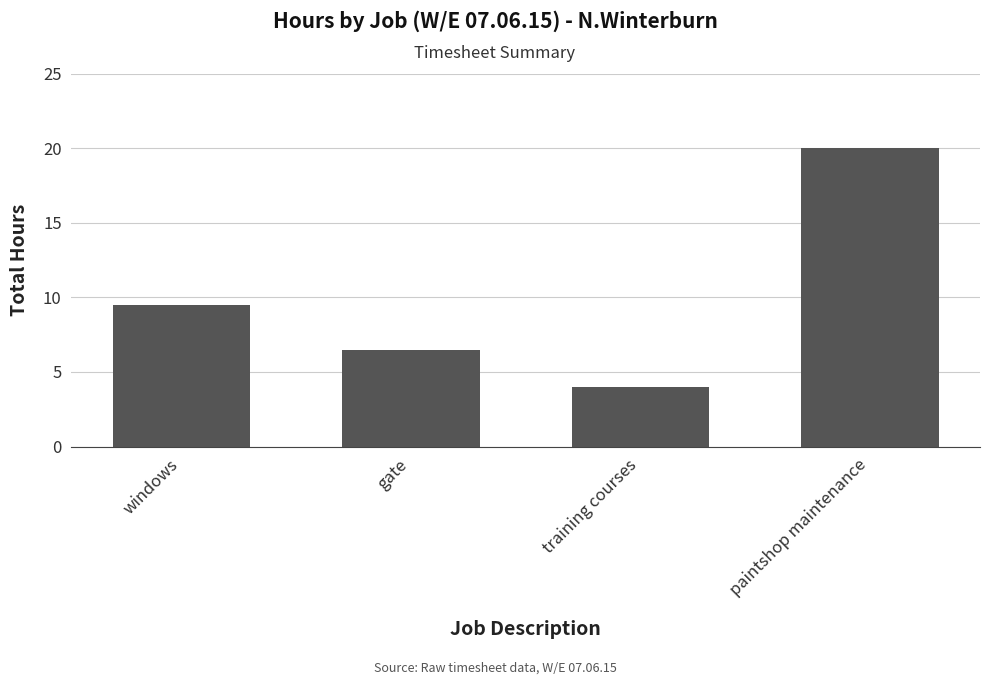

Where is the data nearest to the value 12?

windows